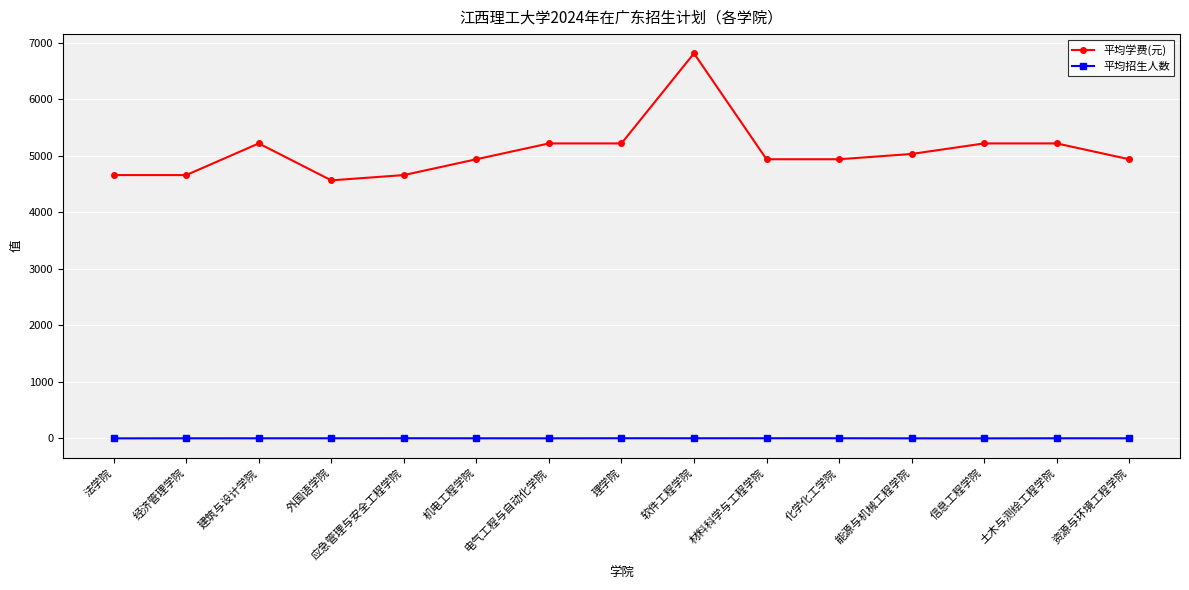

True or false: 平均招生人数 and 平均学费(元) cross at least once.

False